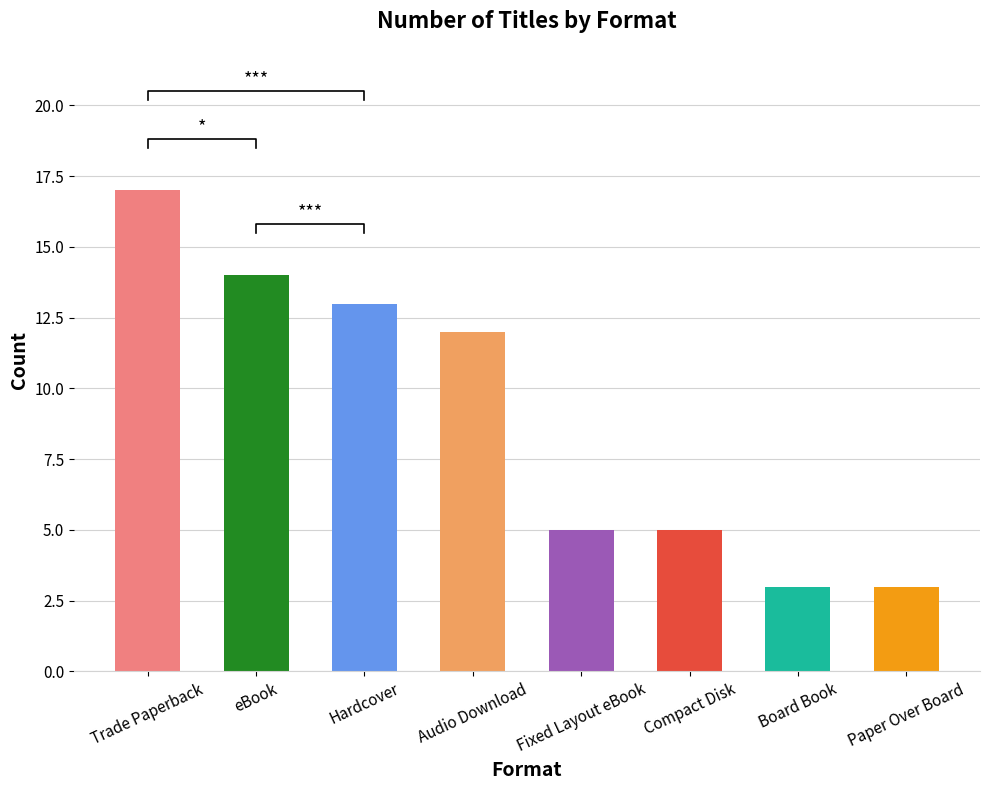

The value at eBook is 14. True or false?

True